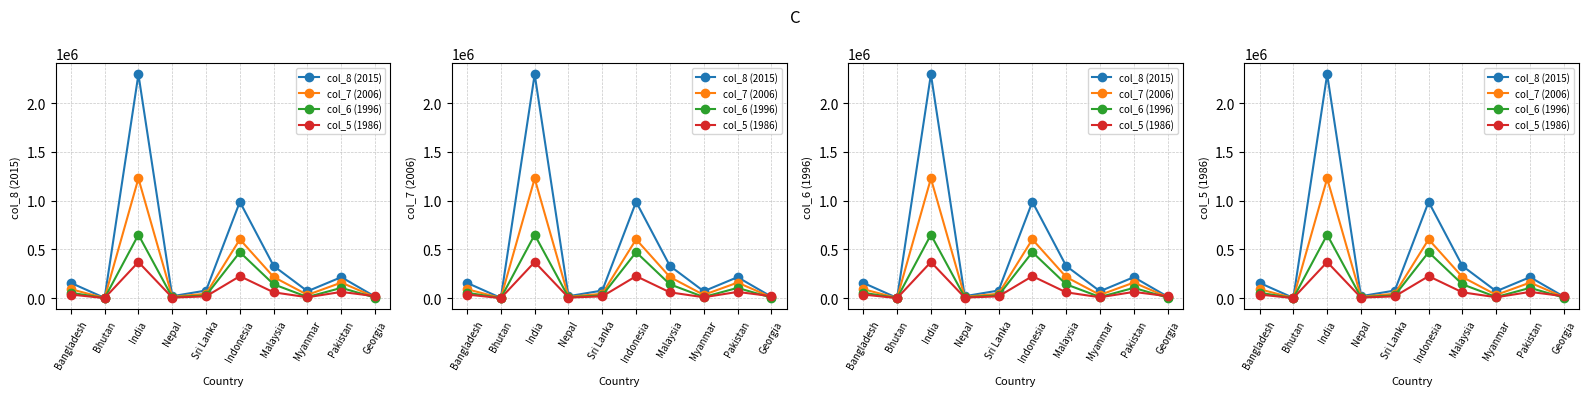

What are all the series names shown in the legend?

col_8 (2015), col_7 (2006), col_6 (1996), col_5 (1986)